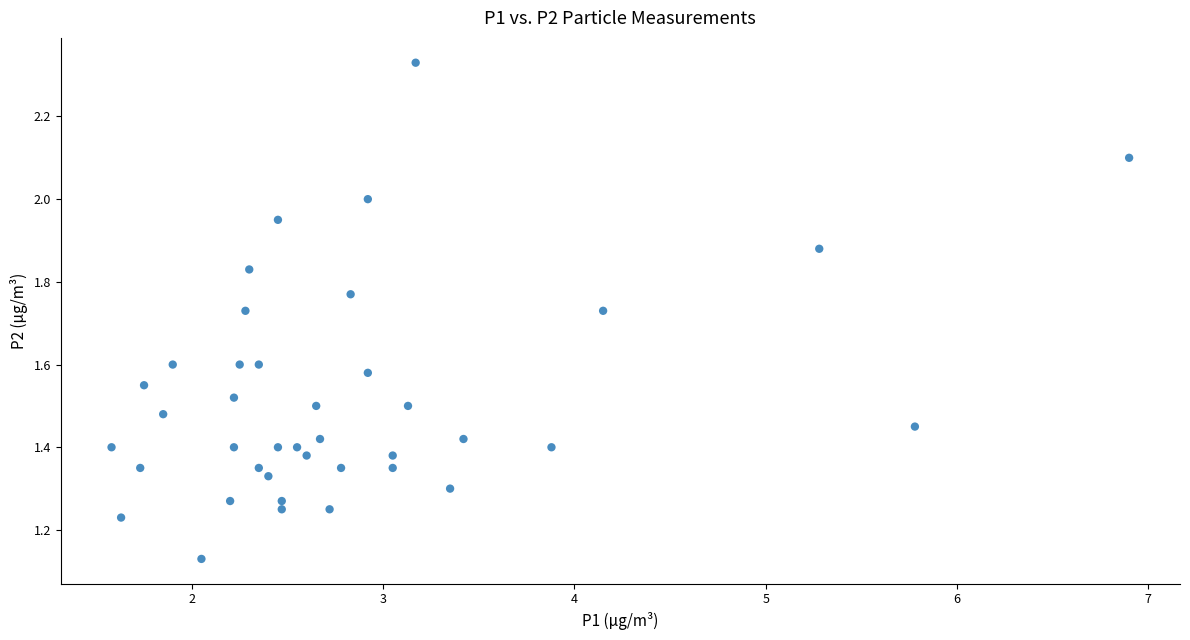

What is the range of X values (max minus min)?

5.3